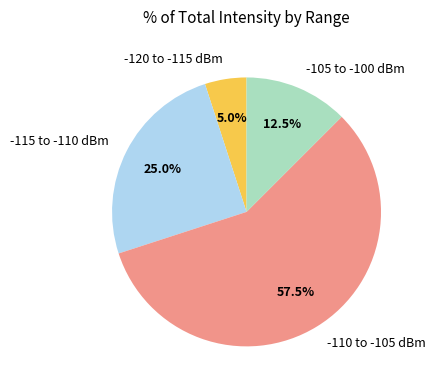

Rank the categories by value from highest to lowest.

-110 to -105 dBm, -115 to -110 dBm, -105 to -100 dBm, -120 to -115 dBm